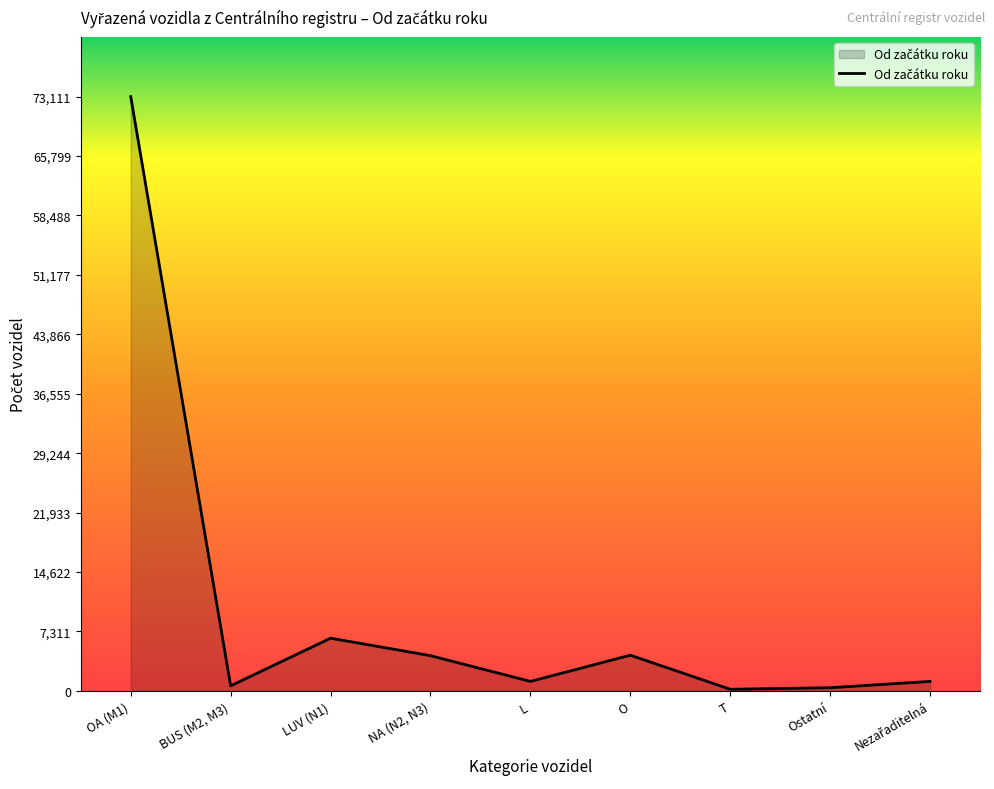

What is the greatest value displayed?

73111